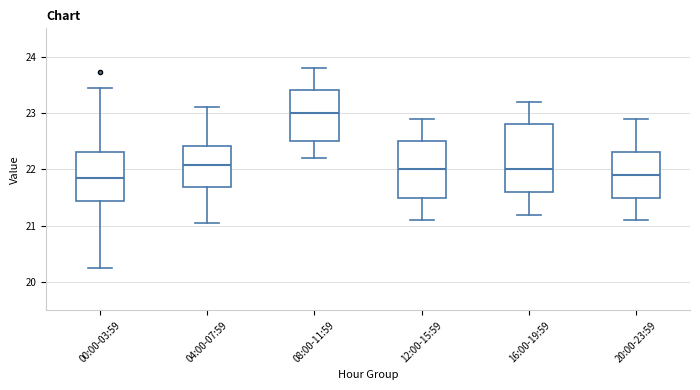

Where is the lower edge of the box for 00:00-03:59 on the y-axis? The values are not printed on the chart, so give them approximately, as read against the axis.

21.4